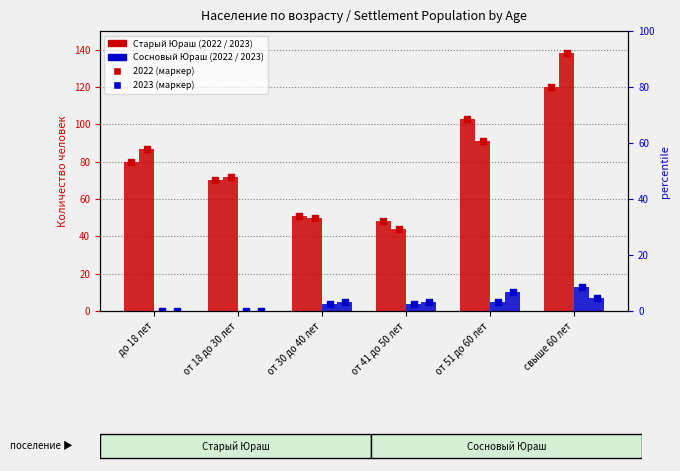

What is the total value across all series at до 18 лет?

167